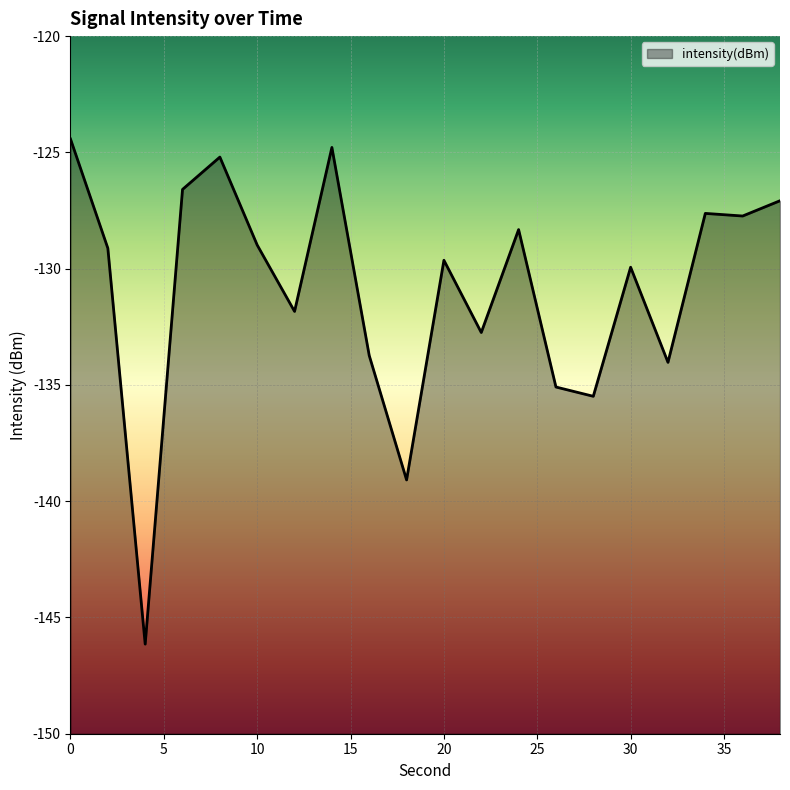

What is the value of the 10th point from the left?

-139.1